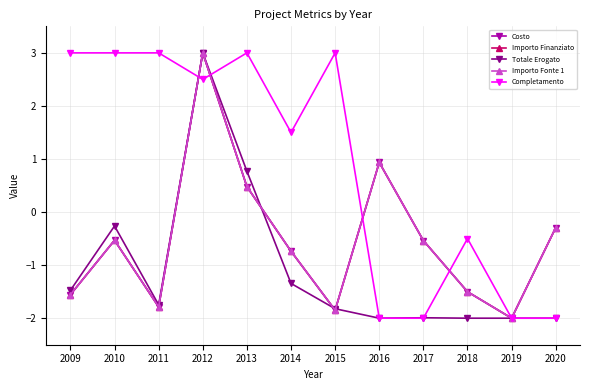

The value of Costo at 2011 is -2.4. True or false?

False